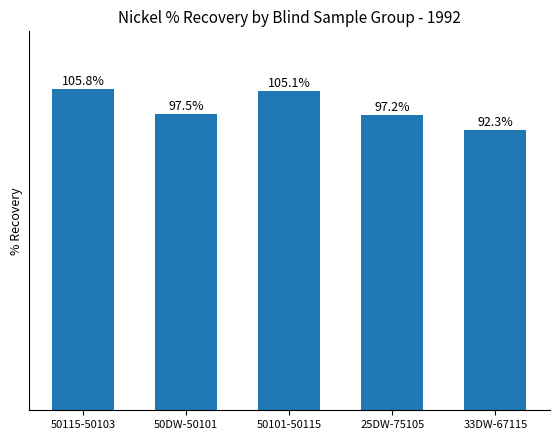

Rank the categories by value from highest to lowest.

50115-50103, 50101-50115, 50DW-50101, 25DW-75105, 33DW-67115